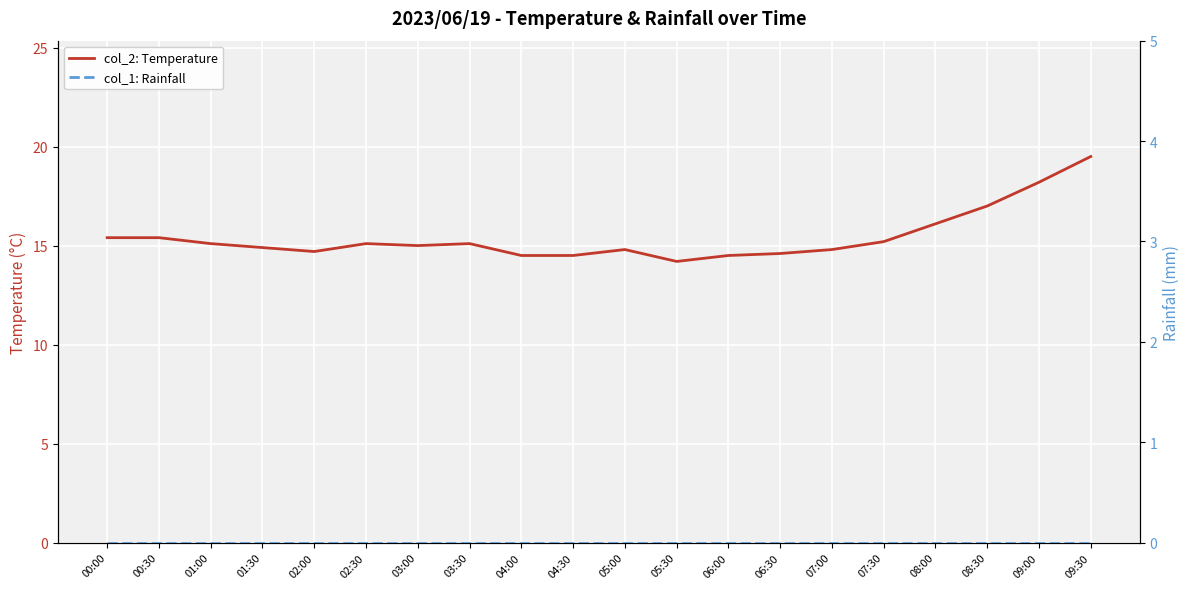

Which has a higher value, 07:00 or 03:00?

03:00